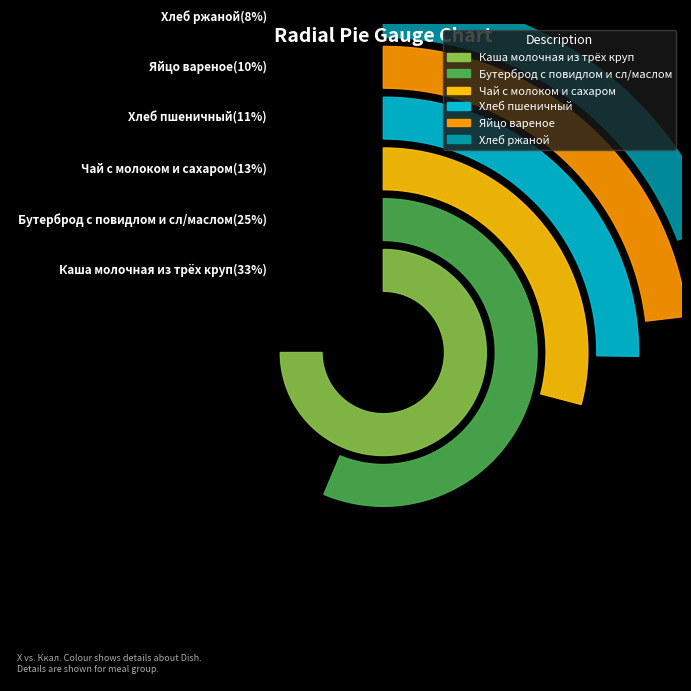

What is the change in value from Каша молочная из трёх круп to Хлеб ржаной?

-157.0